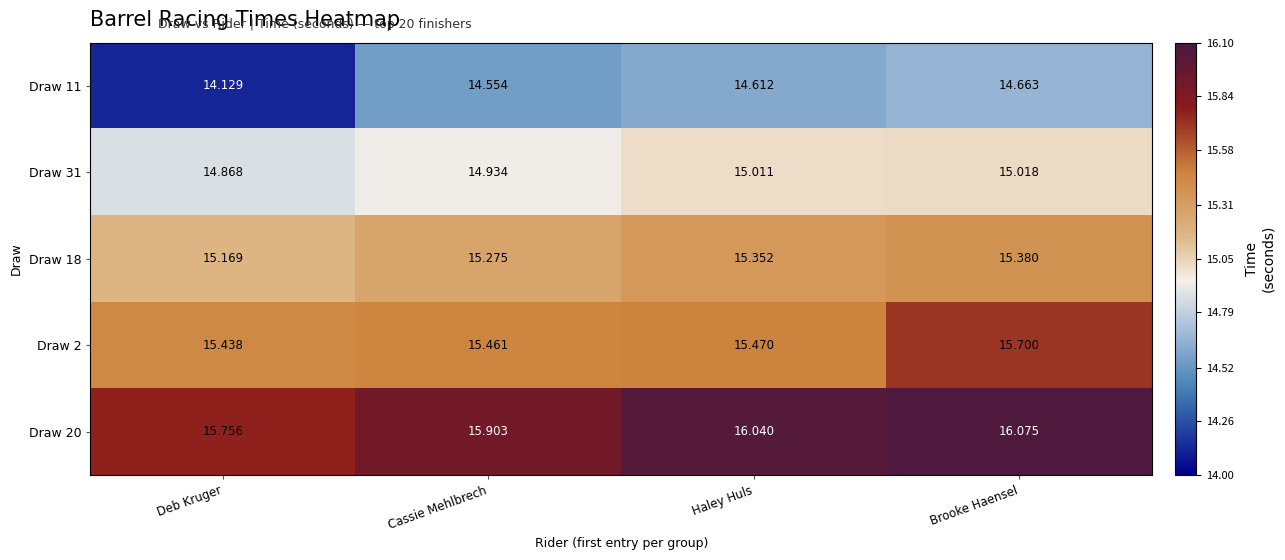

Which label corresponds to the smallest value in the chart?

Deb Kruger